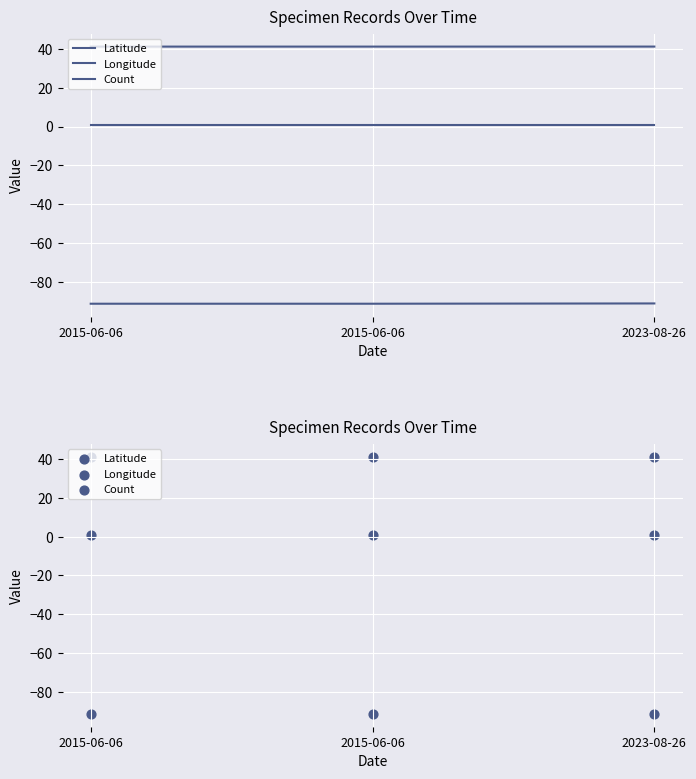

Which series has the largest total across all categories?

Latitude